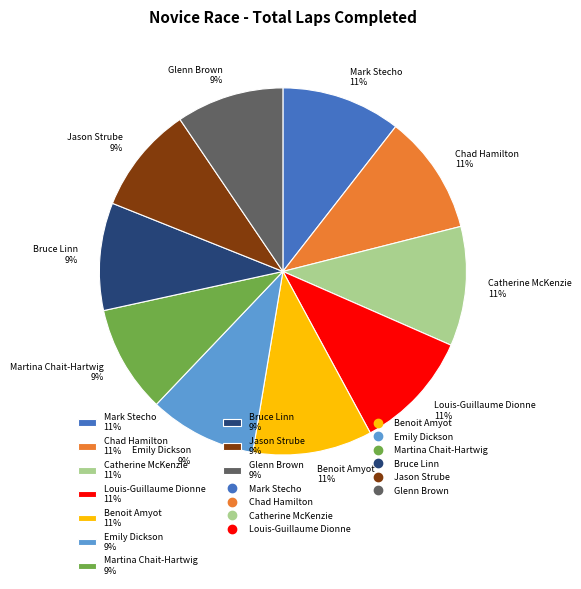

Which has a higher value, Glenn Brown 9% or Mark Stecho 11%?

Mark Stecho 11%